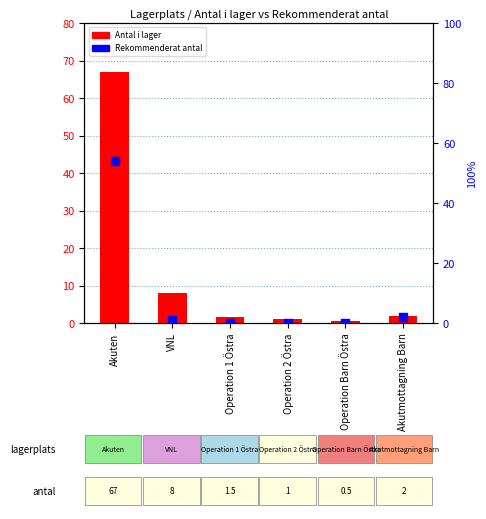

Which series has the largest total across all categories?

Antal i lager